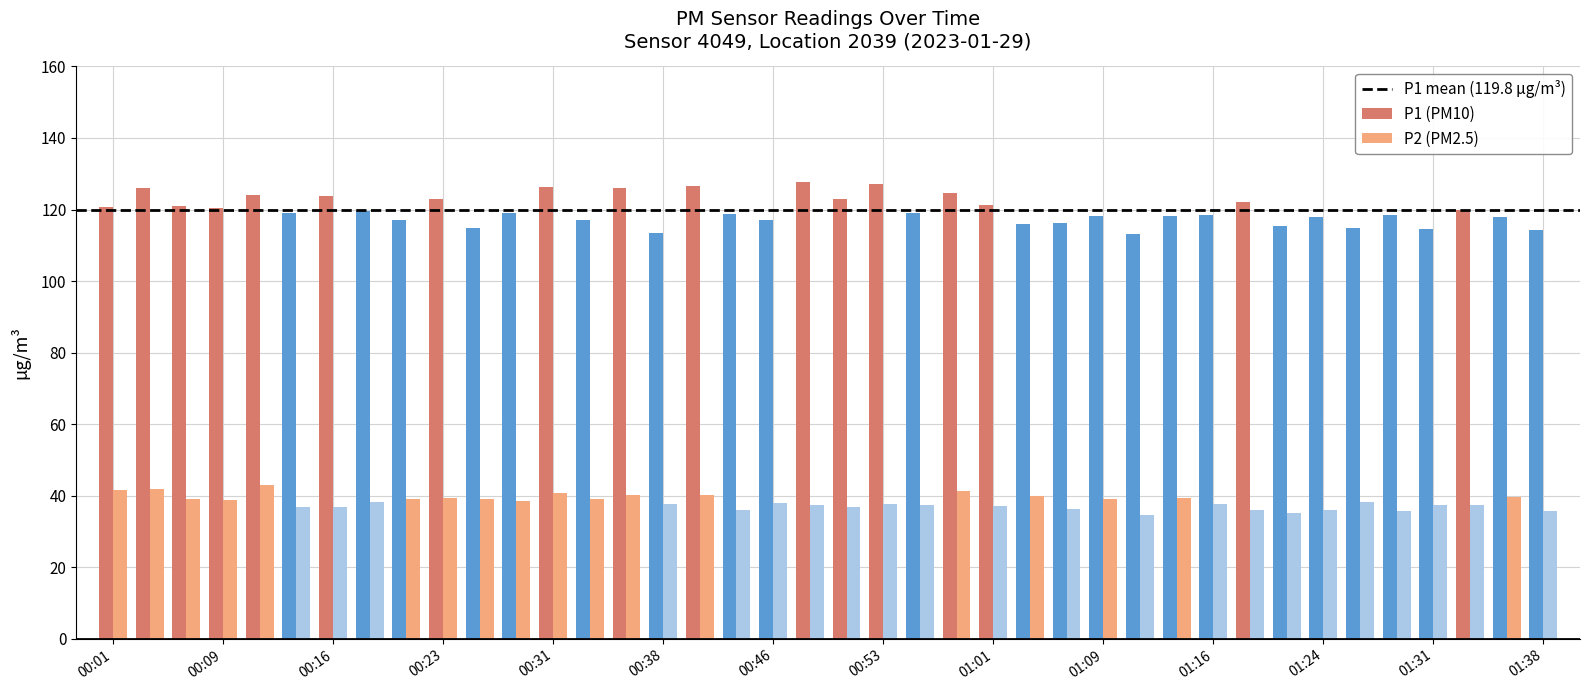

At how many categories does at least one series exceed 46?

40